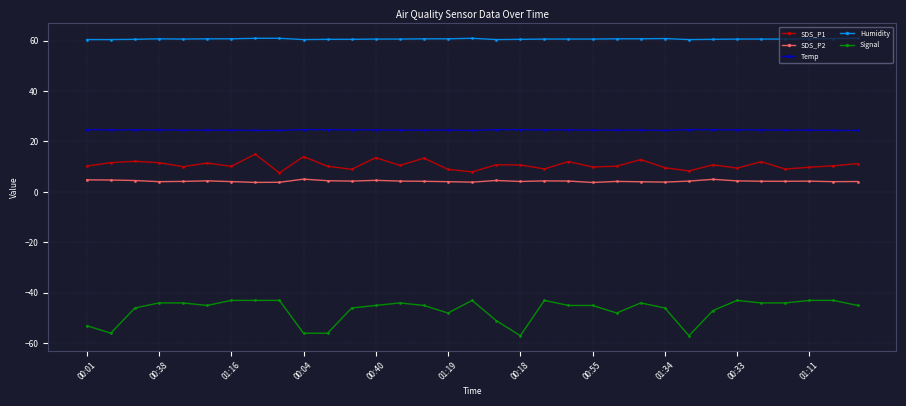

What are all the series names shown in the legend?

SDS_P1, SDS_P2, Temp, Humidity, Signal